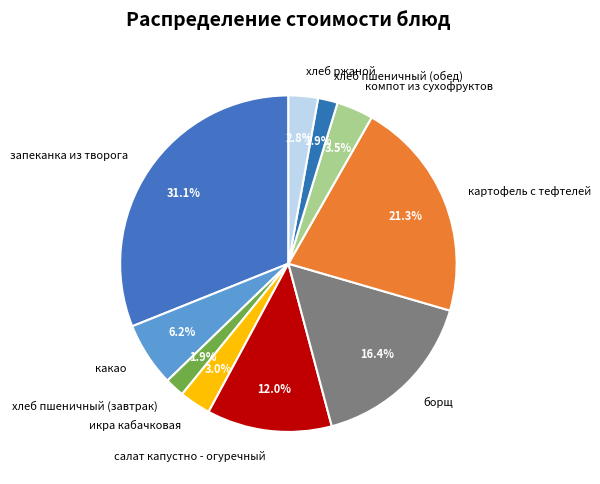

Which has a higher value, компот из сухофруктов or какао?

какао